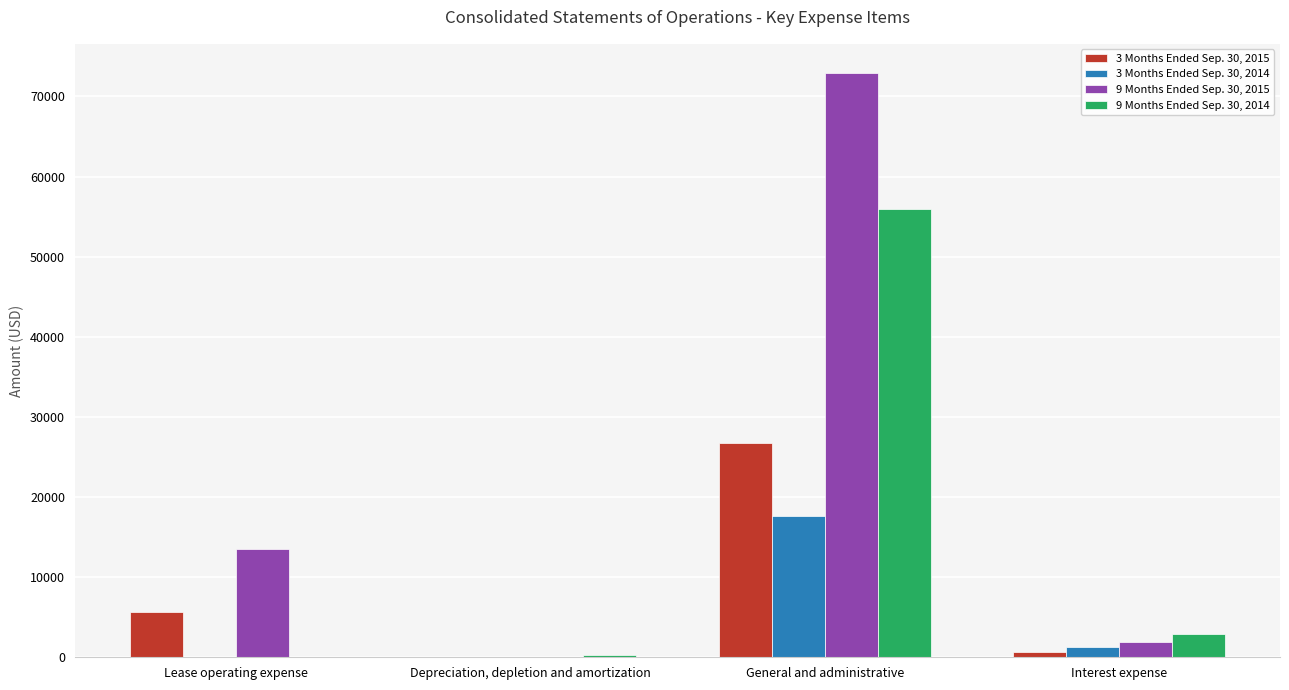

The value of 9 Months Ended Sep. 30, 2015 at General and administrative is 102569. True or false?

False